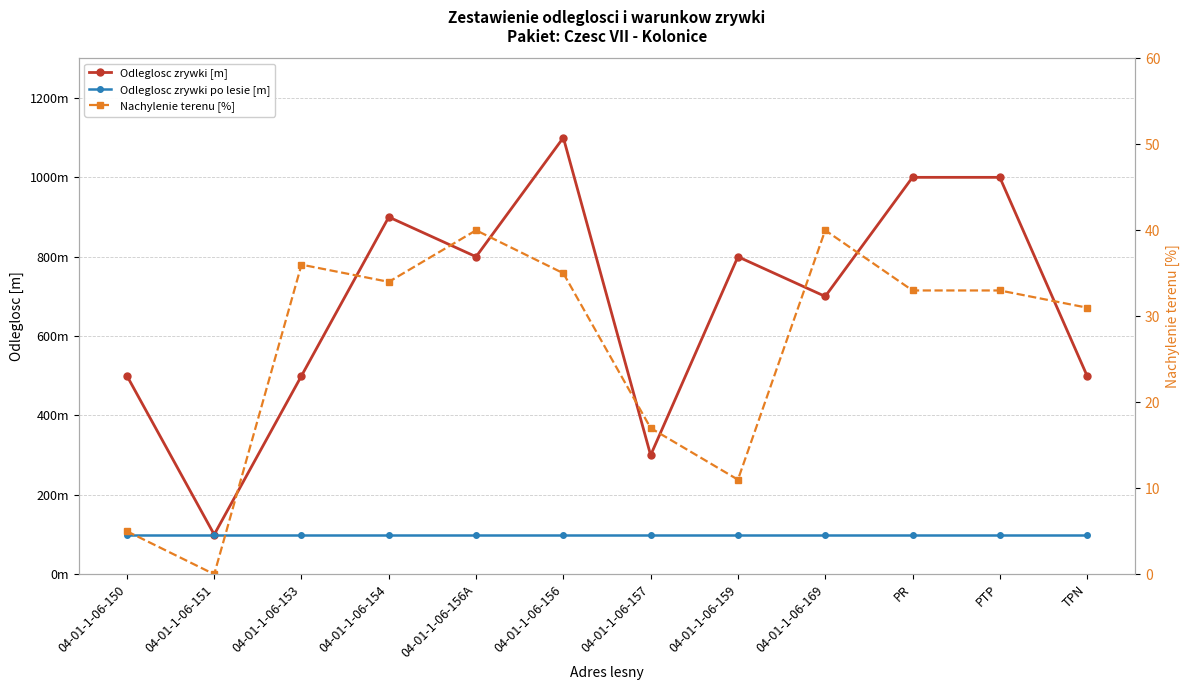

Between PR and PTP, which series saw the biggest shift?

Odleglosc zrywki [m]